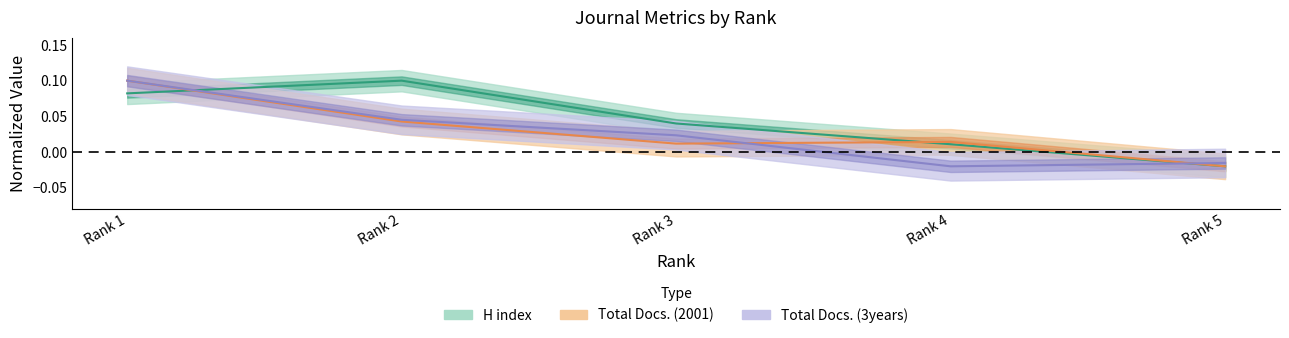

What is the maximum value for Total Docs. (2001)?

0.1